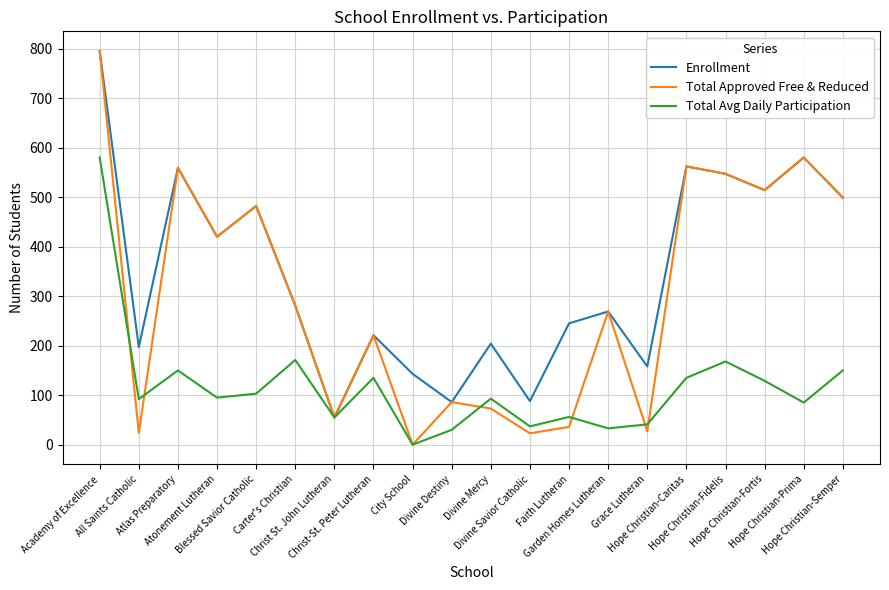

Is it true that Total Approved Free & Reduced equals 104 at Divine Mercy?

False